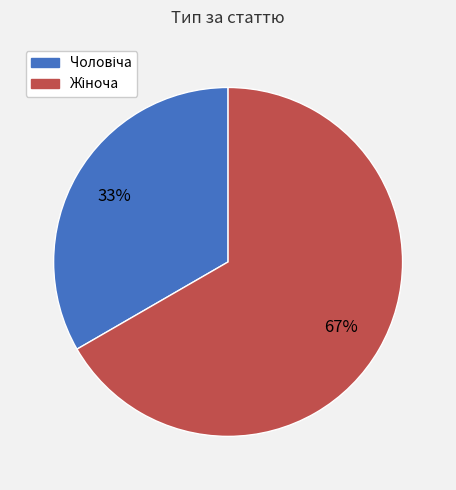

Is there any slice that represents more than half of the pie?

Yes